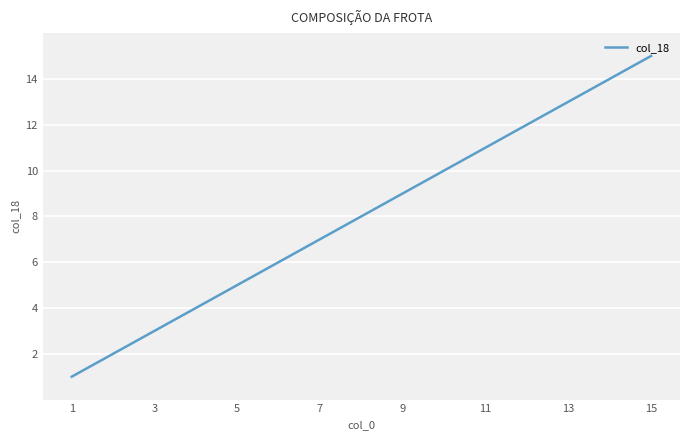

What is the difference between the maximum and minimum values?

14.0